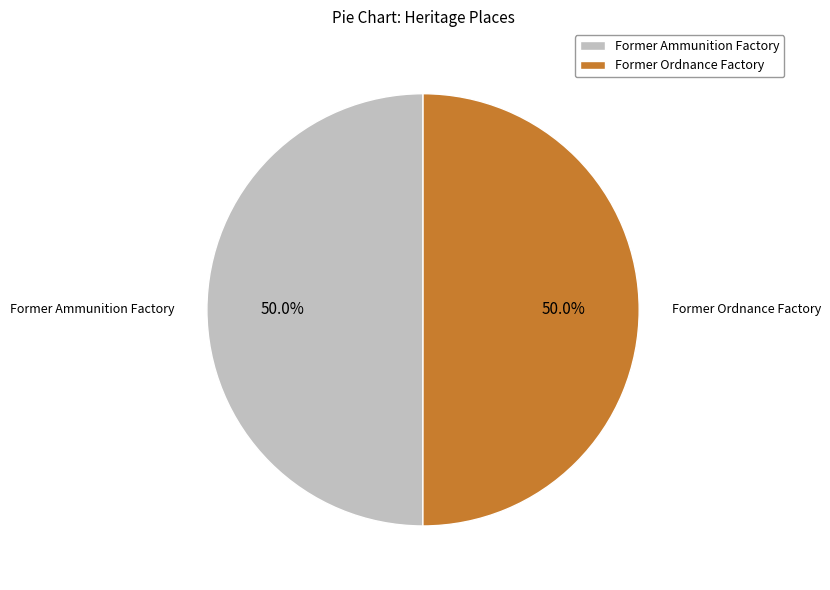

Approximately how many times larger is the value at Former Ordnance Factory compared to Former Ammunition Factory?

1.0